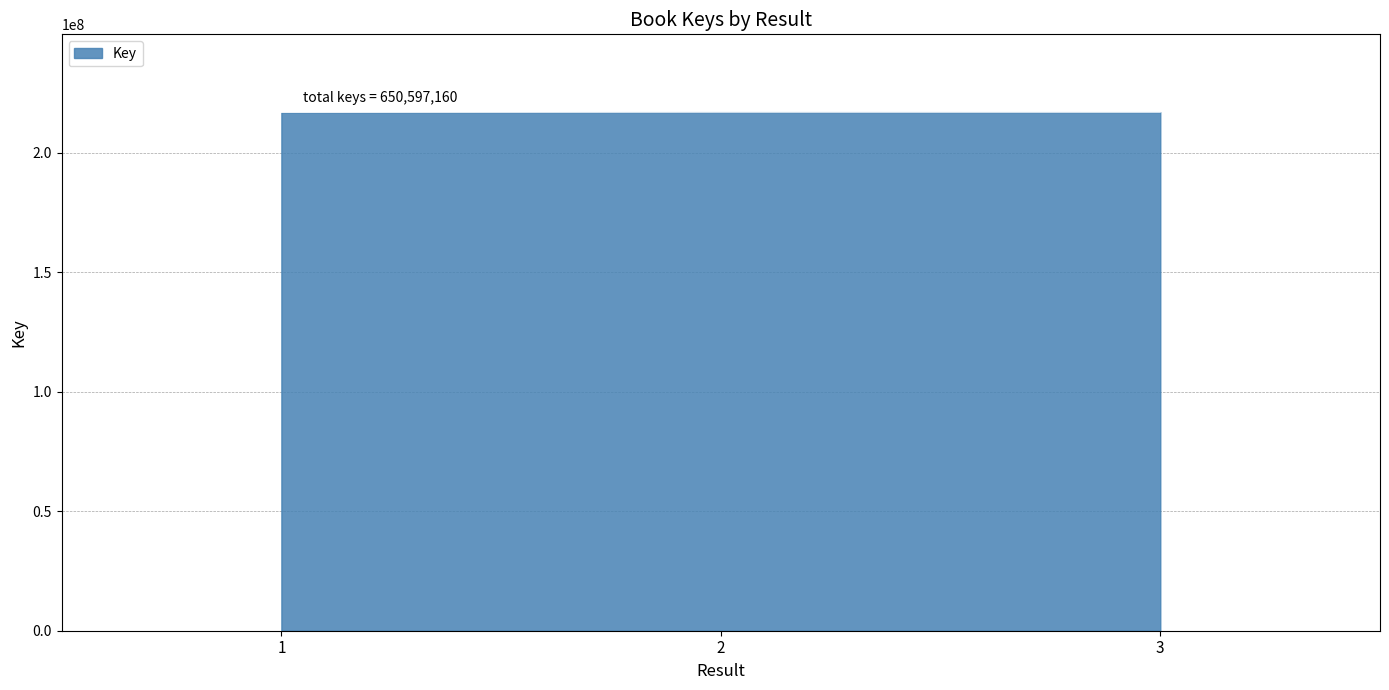

What is the difference between the maximum and minimum values?

81204